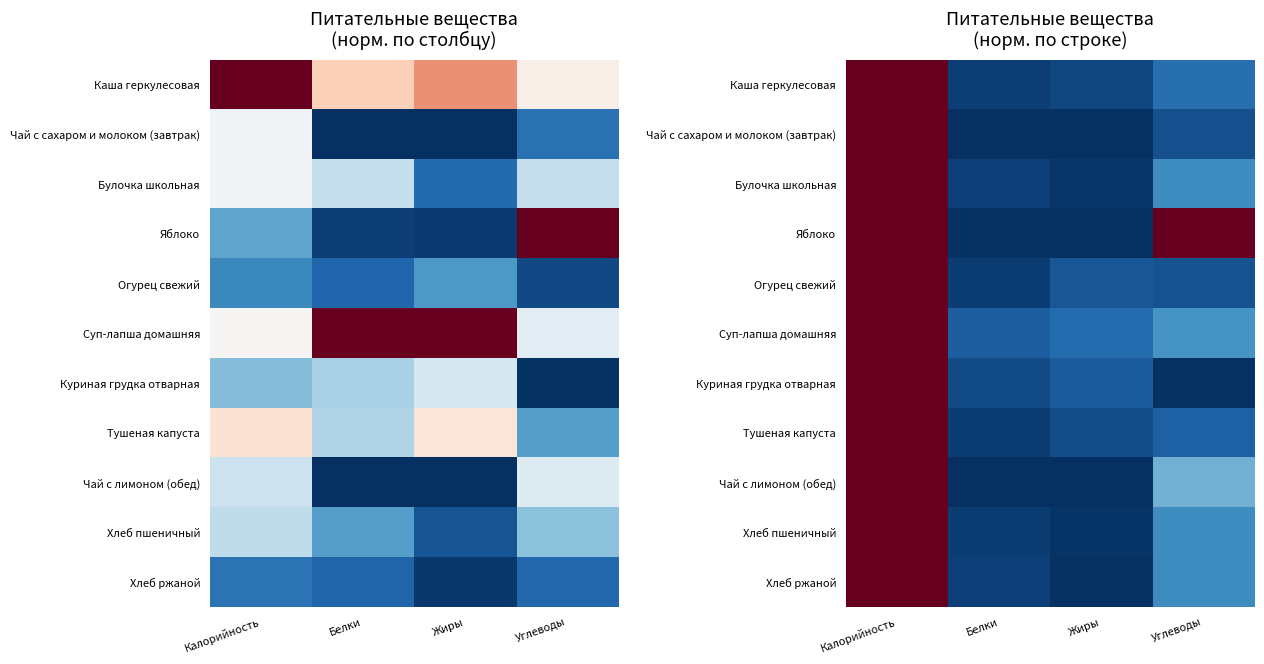

At which category does the chart reach its minimum across all series?

Белки